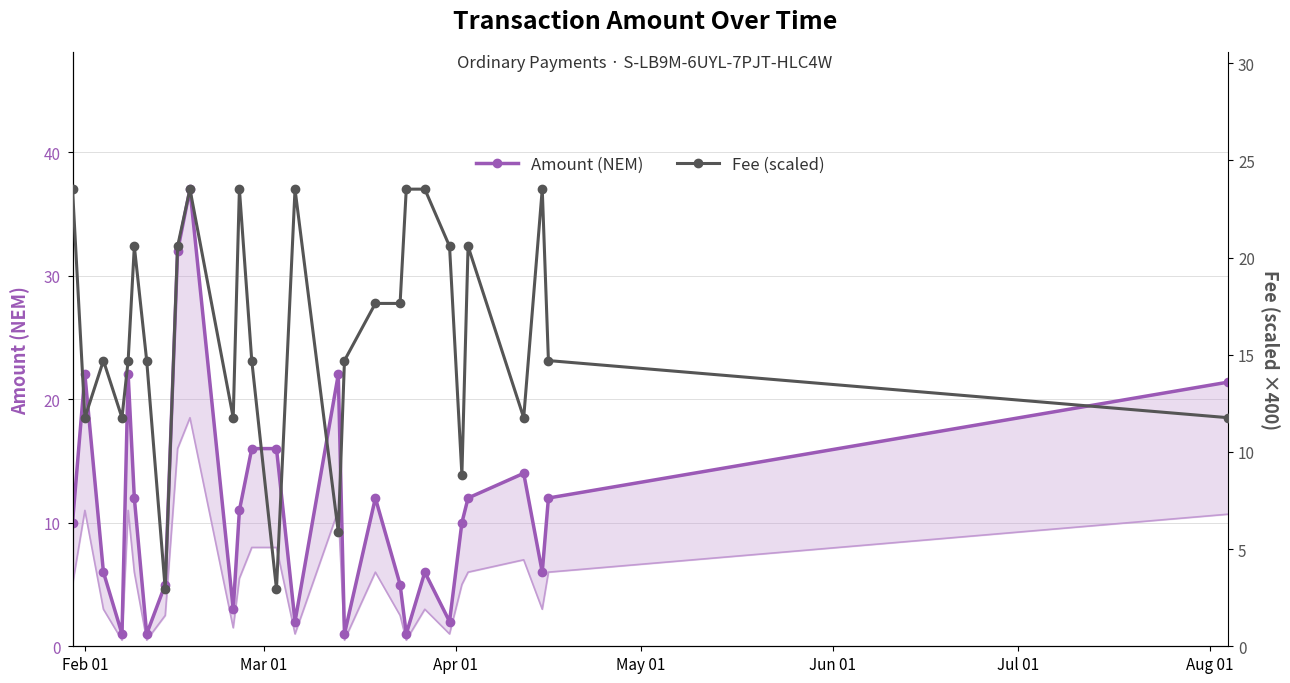

Reading right to left, transcribe all the data shown in this chart.

Amount (NEM): 21.4	12.0	6.0	14.0	12.0	10.0	2.0	6.0	1.0	5.0	12.0	1.0	22.0	2.0	16.0	16.0	11.0	3.0	37.0	32.0	5.0	1.0	12.0	22.0	1.0	6.0	22.0	10.0
Fee (scaled): 11.8	14.7	23.5	11.8	20.6	8.8	20.6	23.5	23.5	17.6	17.6	14.7	5.9	23.5	2.9	14.7	23.5	11.8	23.5	20.6	2.9	14.7	20.6	14.7	11.8	14.7	11.8	23.5